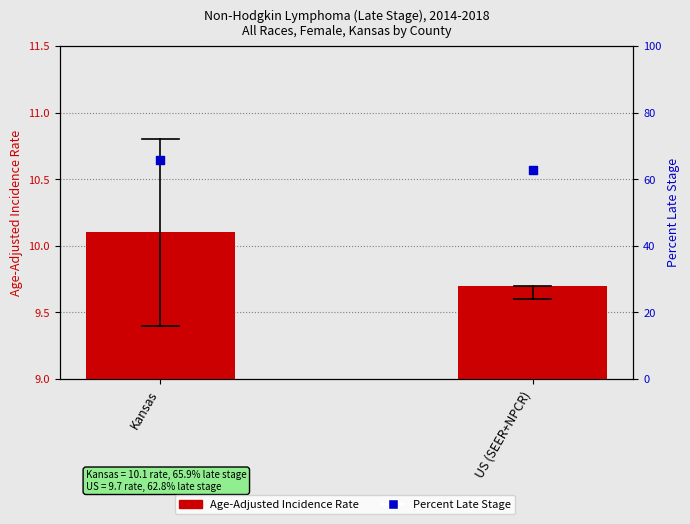

What are all the series names shown in the legend?

Age-Adjusted Incidence Rate, Percent Late Stage